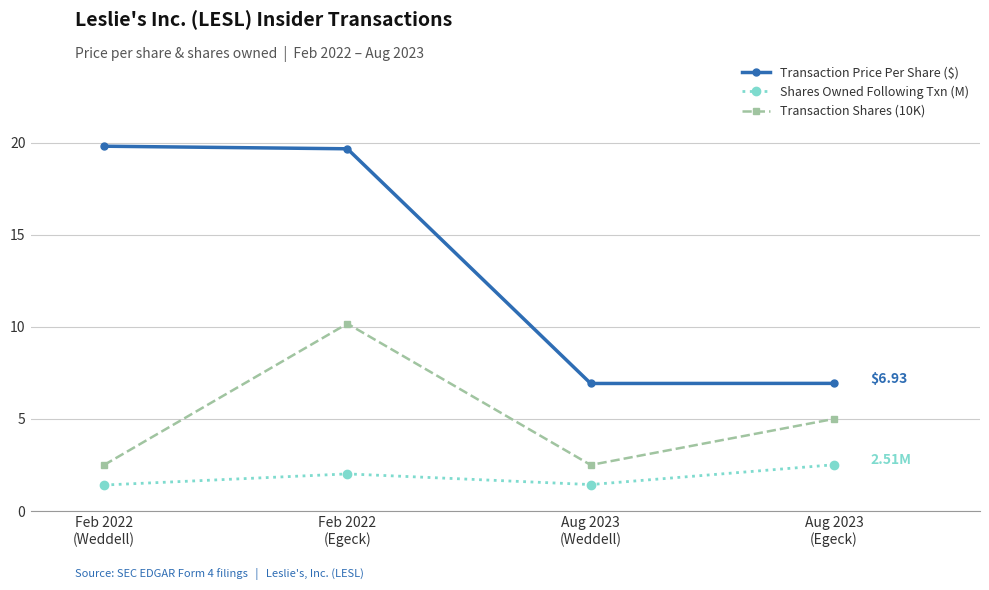

Which series changed the most between Feb 2022
(Egeck) and Aug 2023
(Egeck)?

Transaction Price Per Share ($)